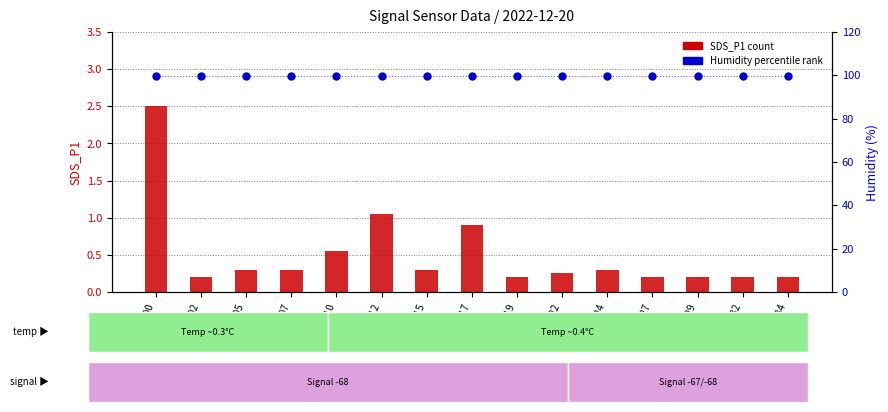

Which series contains the lowest Y value?

SDS_P1 (count)